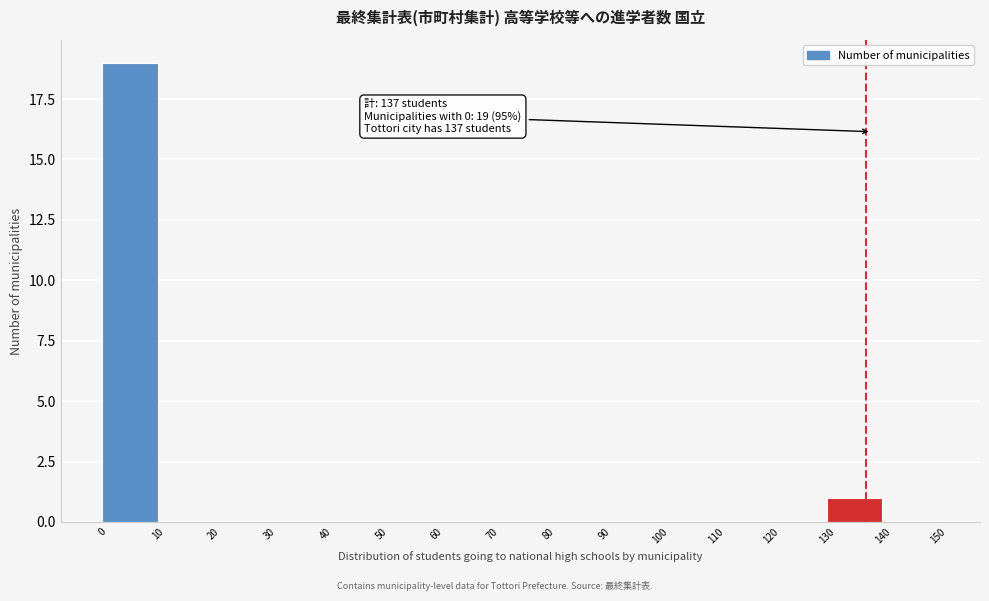

Which range on the x-axis has the tallest bar?

0 to 10